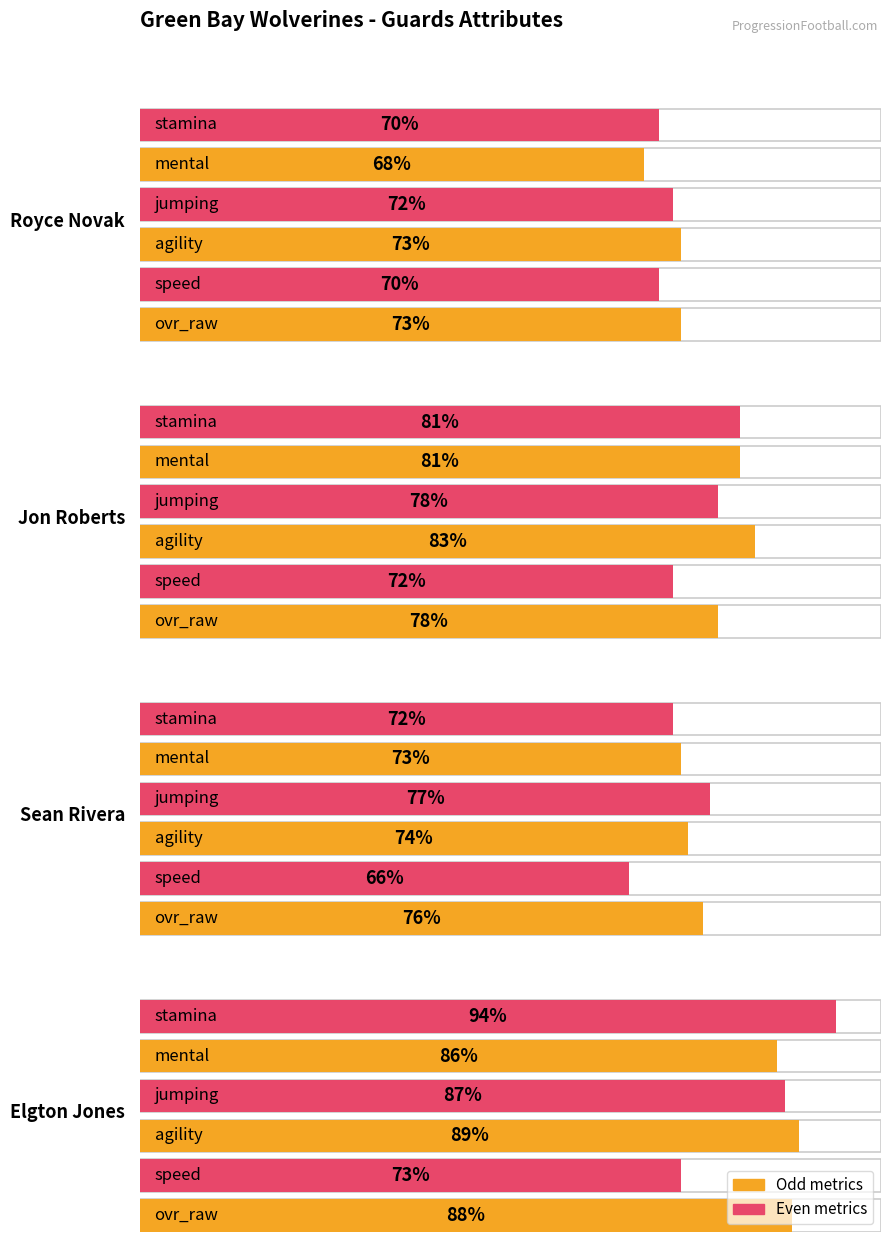

What is the smallest value displayed?

66